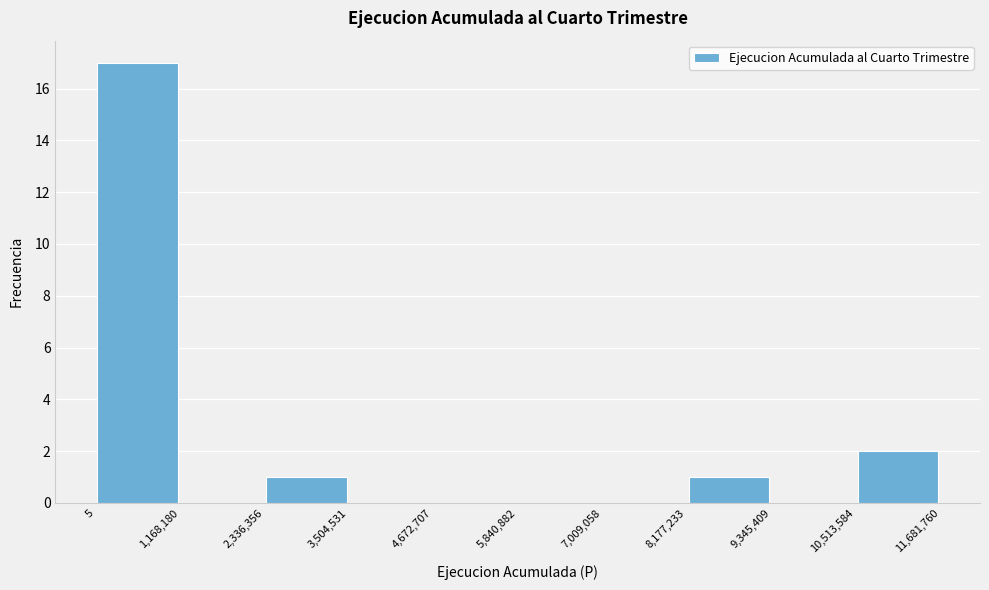

Over which range of the x-axis is the bar tallest?

5 to 1,168,180